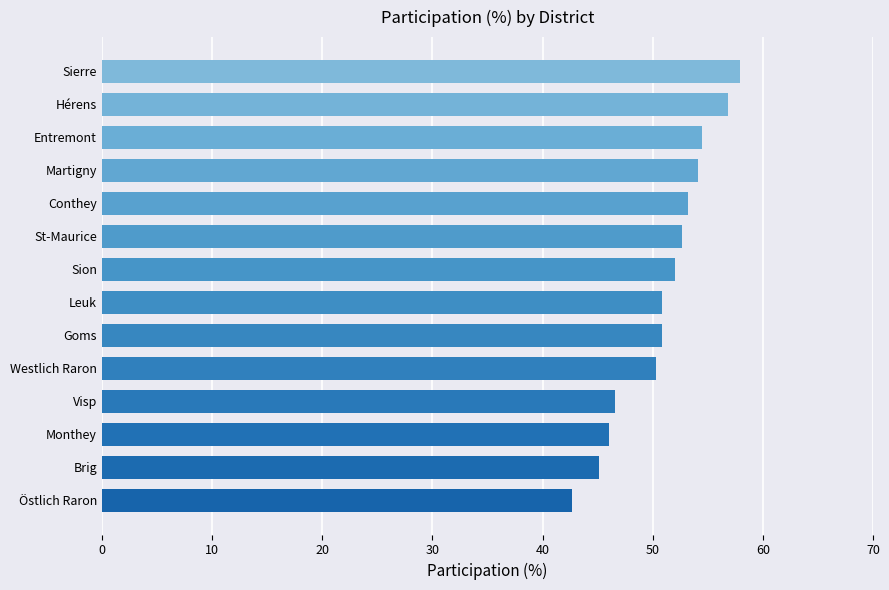

How many series are shown in this chart?

1